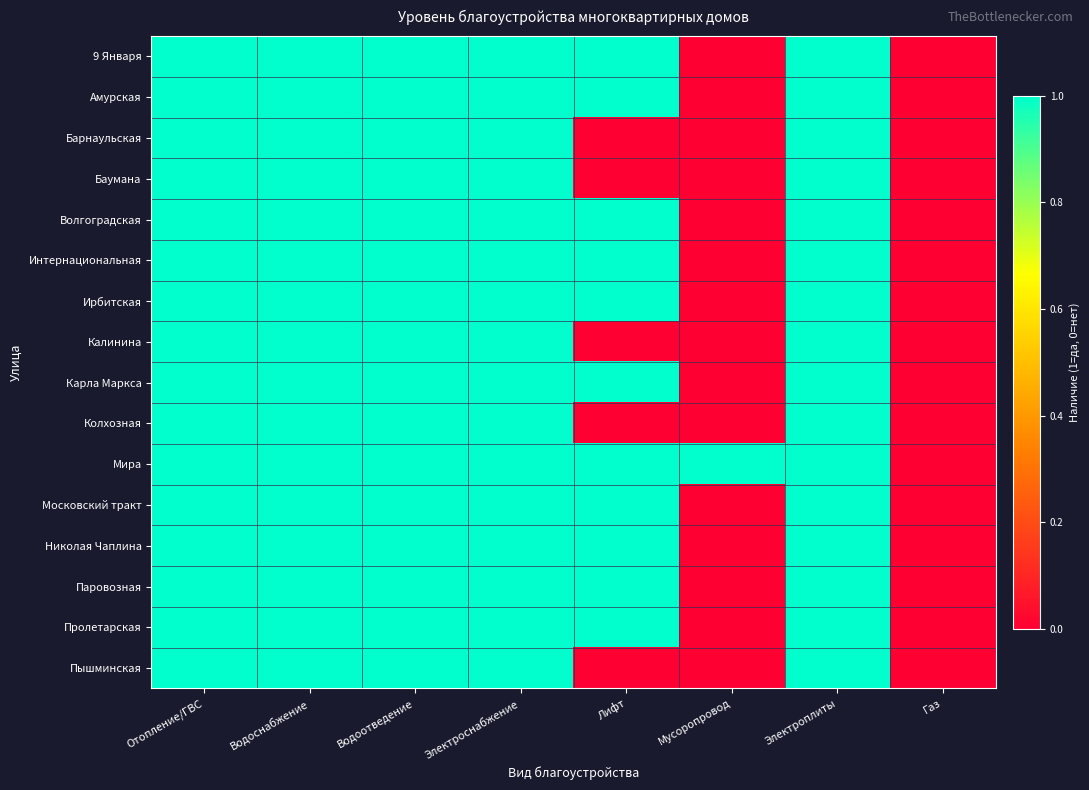

Which label corresponds to the largest value in the chart?

Отопление/ГВС